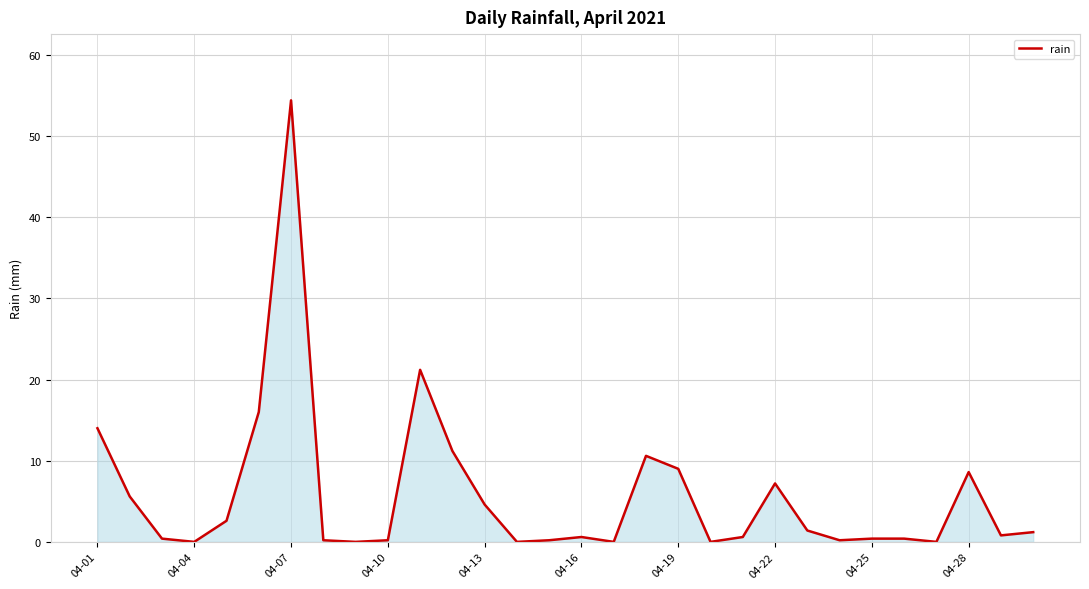

True or false: the data has more than 1 interior local peaks.

True